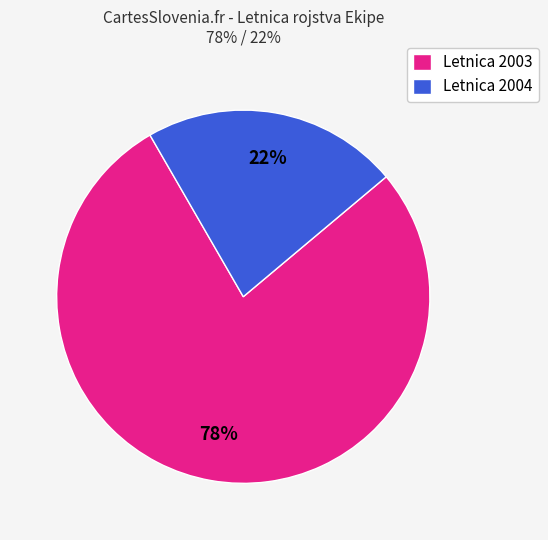

True or false: Letnica 2004 accounts for 22% of the total.

True